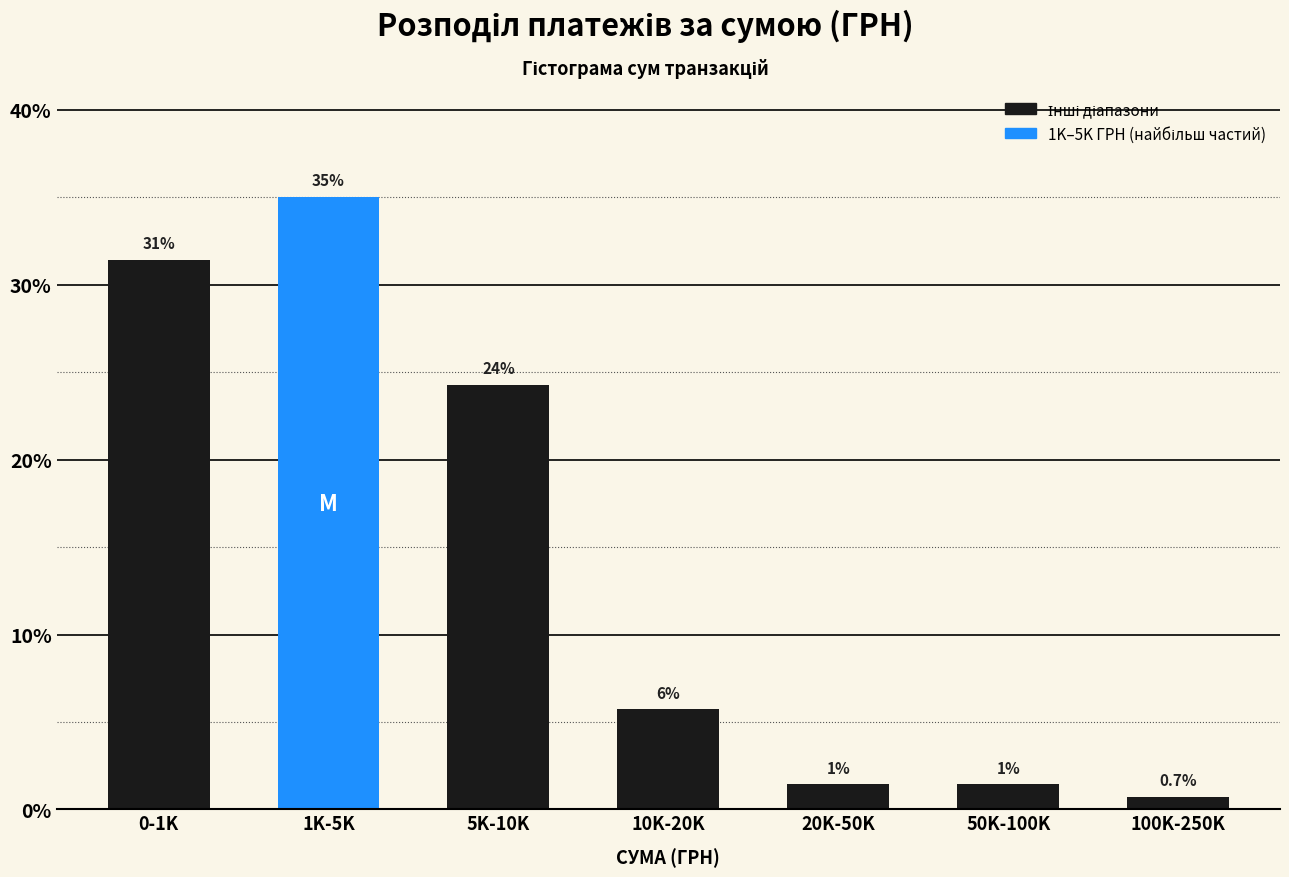

Does the chart contain any negative values?

No